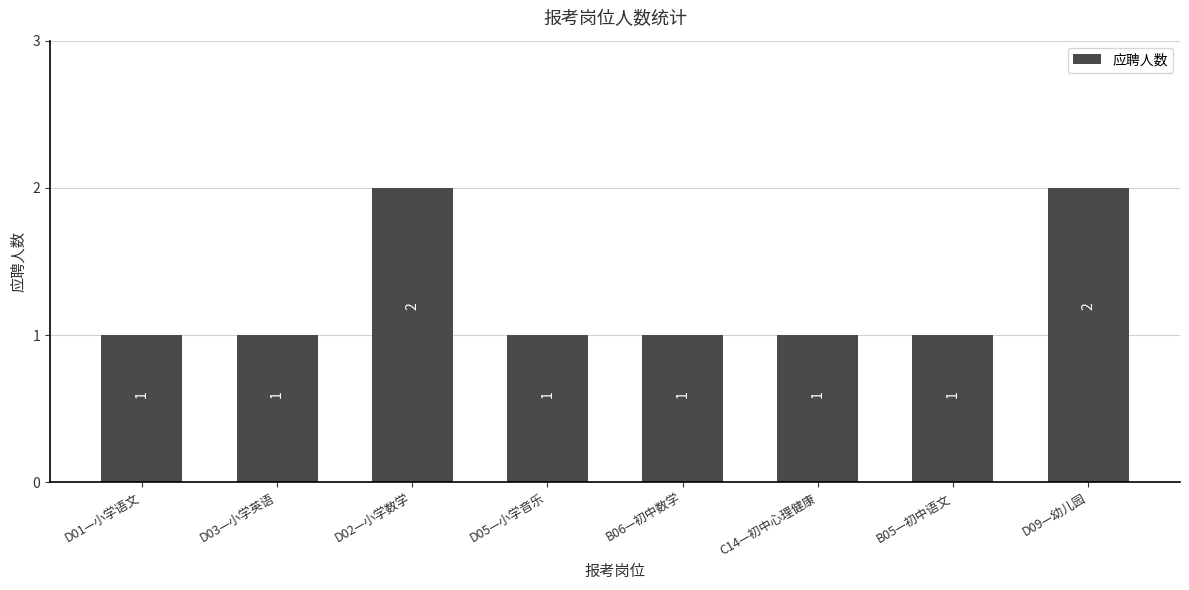

Between D03—小学英语 and D09—幼儿园, which is larger?

D09—幼儿园